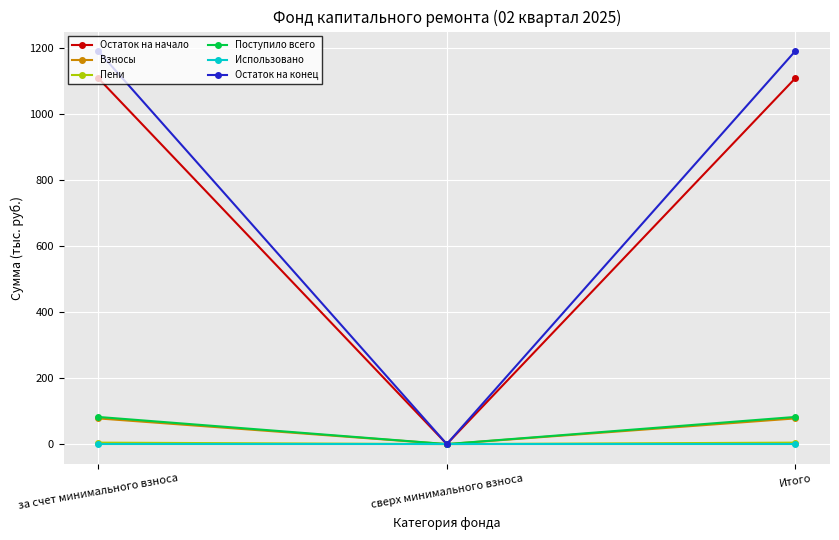

What is the maximum value for Остаток на начало?

1106.9